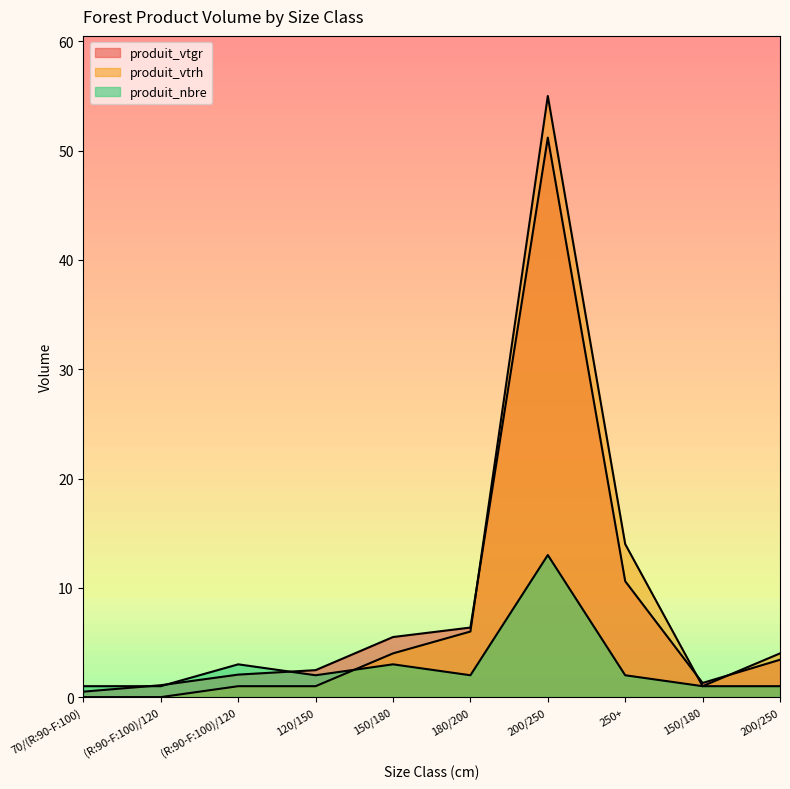

Reading right to left, list all the values displayed in this chart.

produit_vtgr: 3.4	1.3	10.6	51.2	6.4	5.5	2.5	2.1	1.1	0.5
produit_vtrh: 4.0	1.0	14.0	55.0	6.0	4.0	1.0	1.0	0.0	0.0
produit_nbre: 1.0	1.0	2.0	13.0	2.0	3.0	2.0	3.0	1.0	1.0